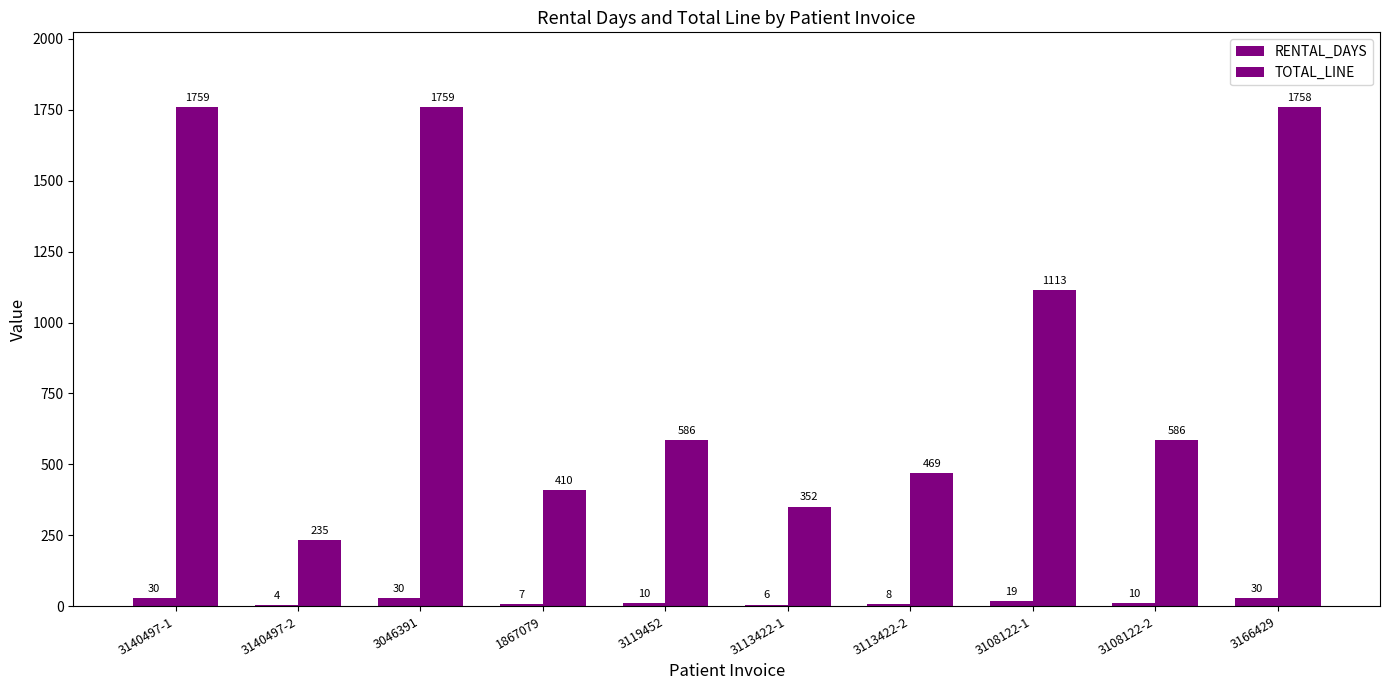

Rank the categories by RENTAL_DAYS value from lowest to highest.

3140497-2, 3113422-1, 1867079, 3113422-2, 3119452, 3108122-2, 3108122-1, 3140497-1, 3046391, 3166429